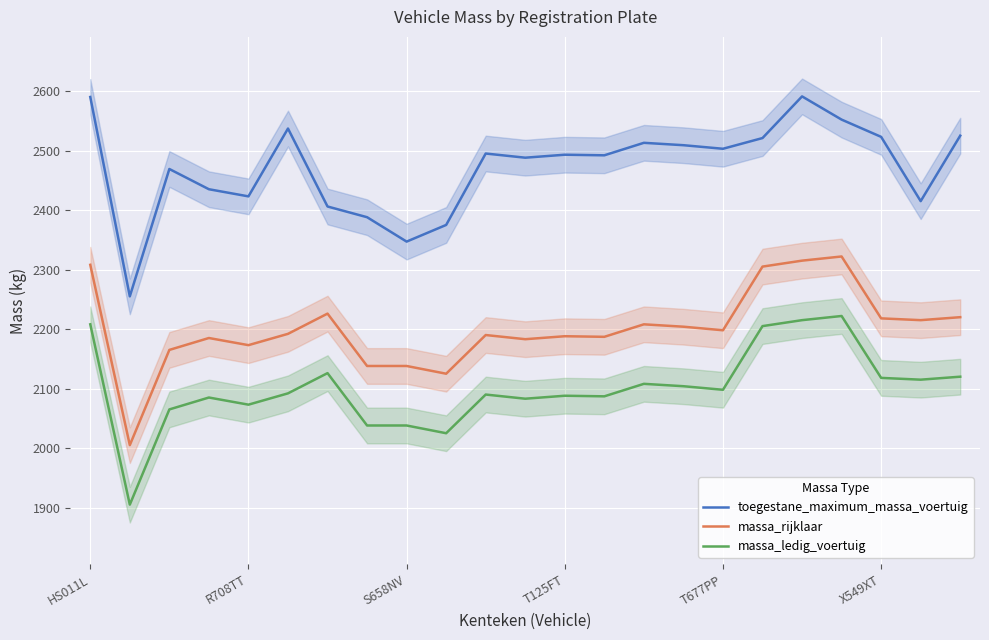

At which label does toegestane_maximum_massa_voertuig first exceed 2493?

HS011L